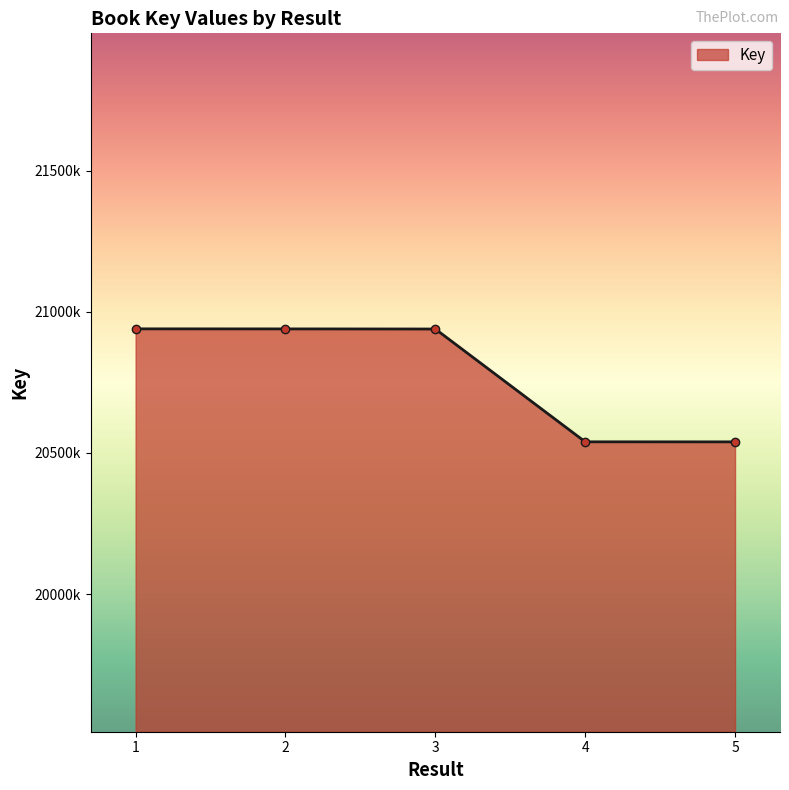

Is this an area chart (filled region under the line)?

Yes